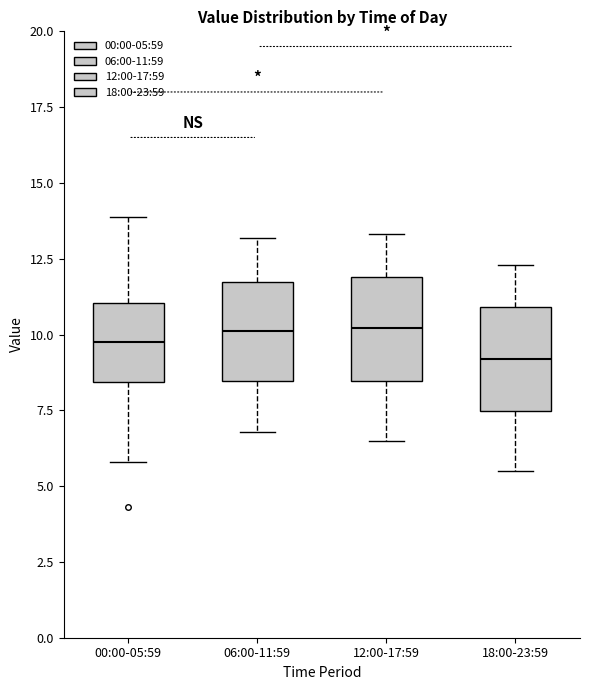

Reading left to right, transcribe this box plot: for each box, give where its median line is, the range the box spans, and where its two whiskers end, as read against the y-axis. The values are not printed on the chart, so give them approximately, as read against the axis.

00:00-05:59: median 9.5, box 8.5 to 11.0, whiskers 6.0 to 14.0
06:00-11:59: median 10.0, box 8.5 to 11.5, whiskers 7.0 to 13.0
12:00-17:59: median 10.0, box 8.5 to 12.0, whiskers 6.5 to 13.5
18:00-23:59: median 9.0, box 7.5 to 11.0, whiskers 5.5 to 12.5